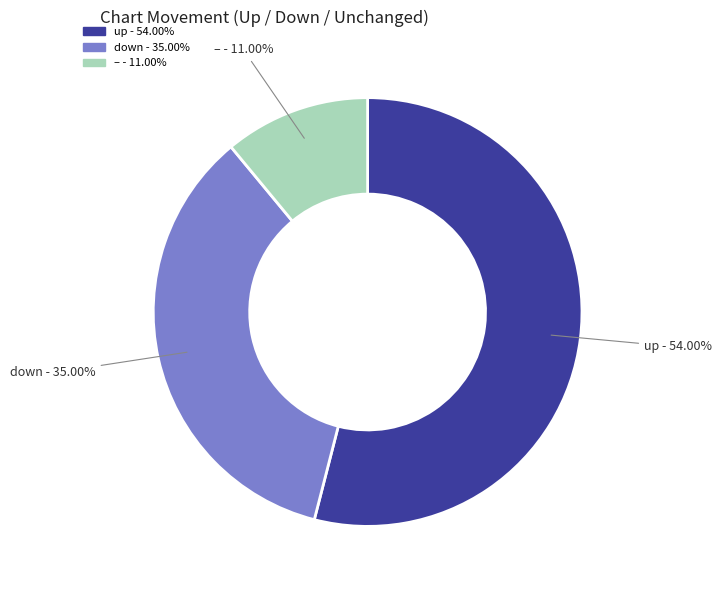

To the nearest percent, what is the average slice percentage?

33%